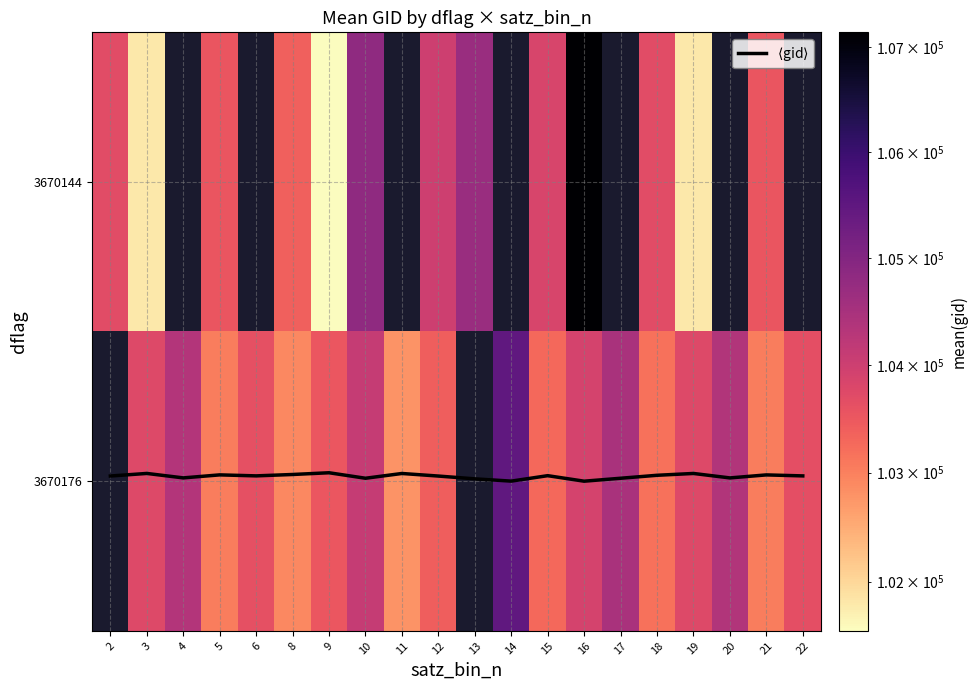

True or false: 3670144 has a value of 101552.0 at 9.

True